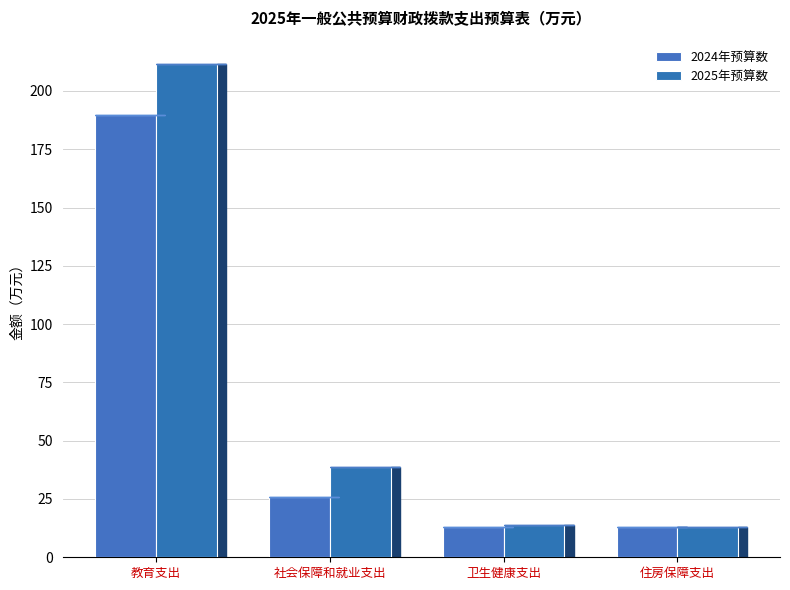

Which series has the largest range (max minus min)?

2025年预算数